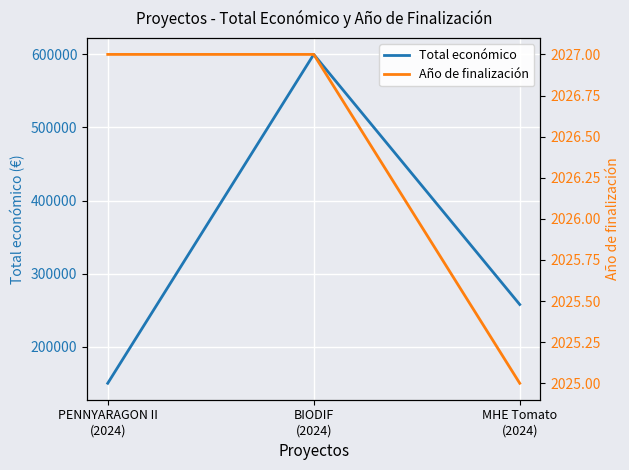

Which series has the widest spread of values?

Total económico